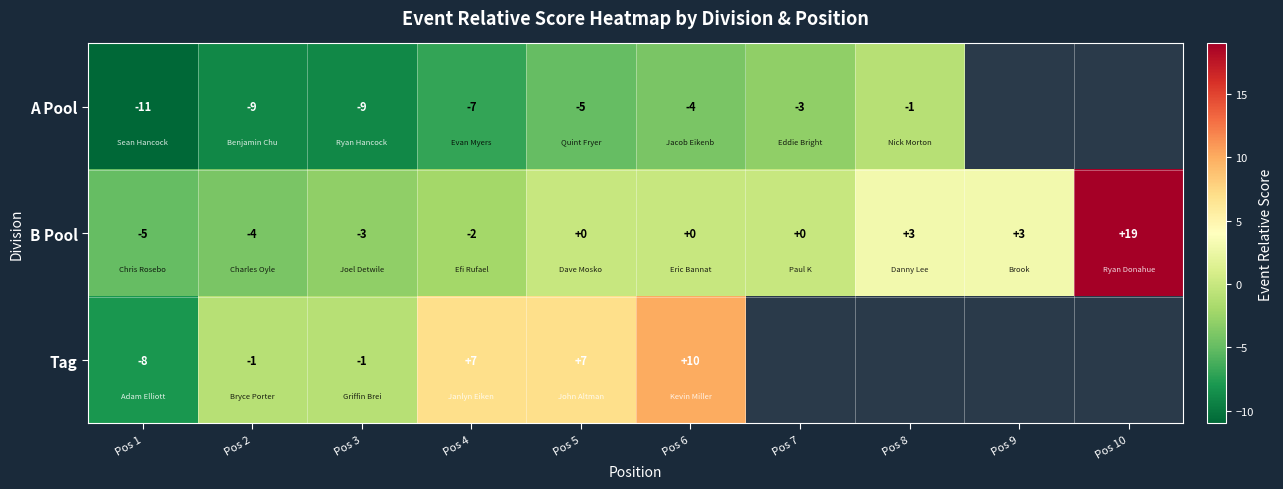

How many series are shown in this chart?

3